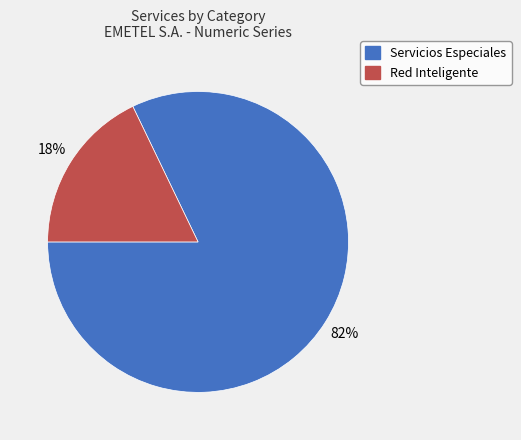

Which has a higher value, Red Inteligente or Servicios Especiales?

Servicios Especiales